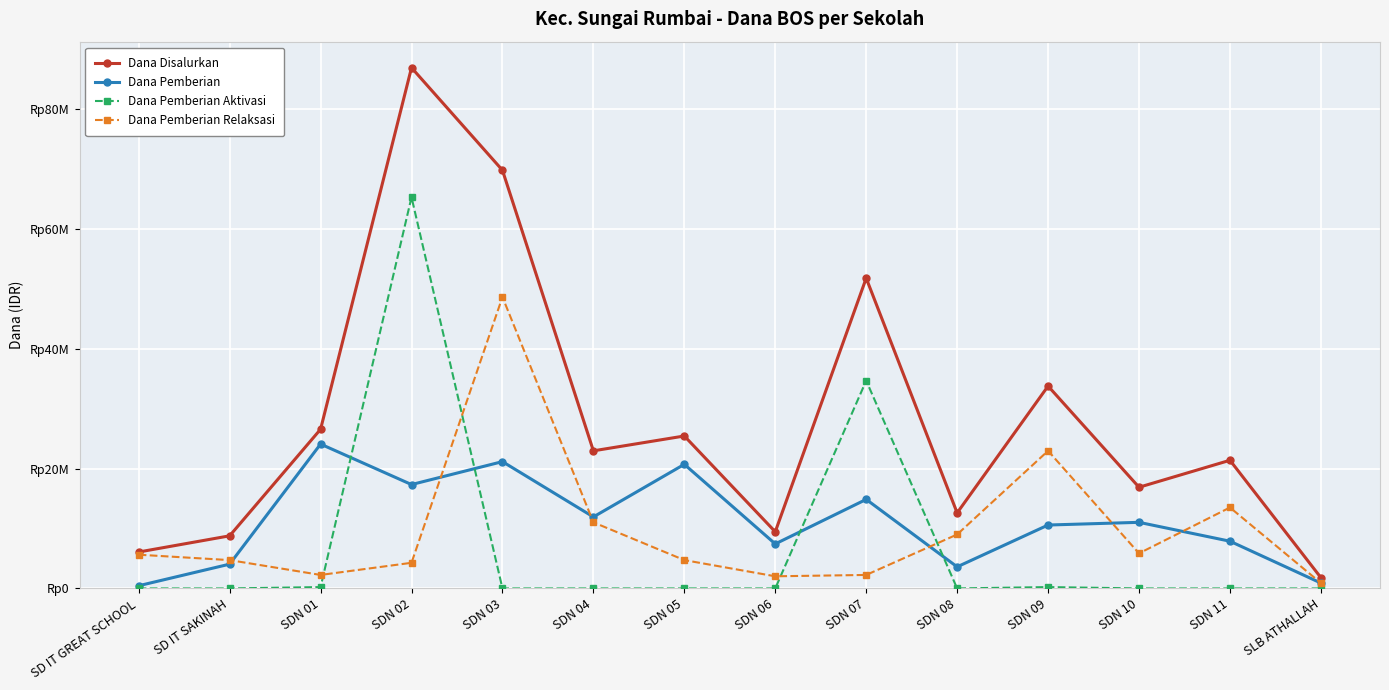

What is the difference between the maximum and minimum values in the Dana Disalurkan series?

85050000